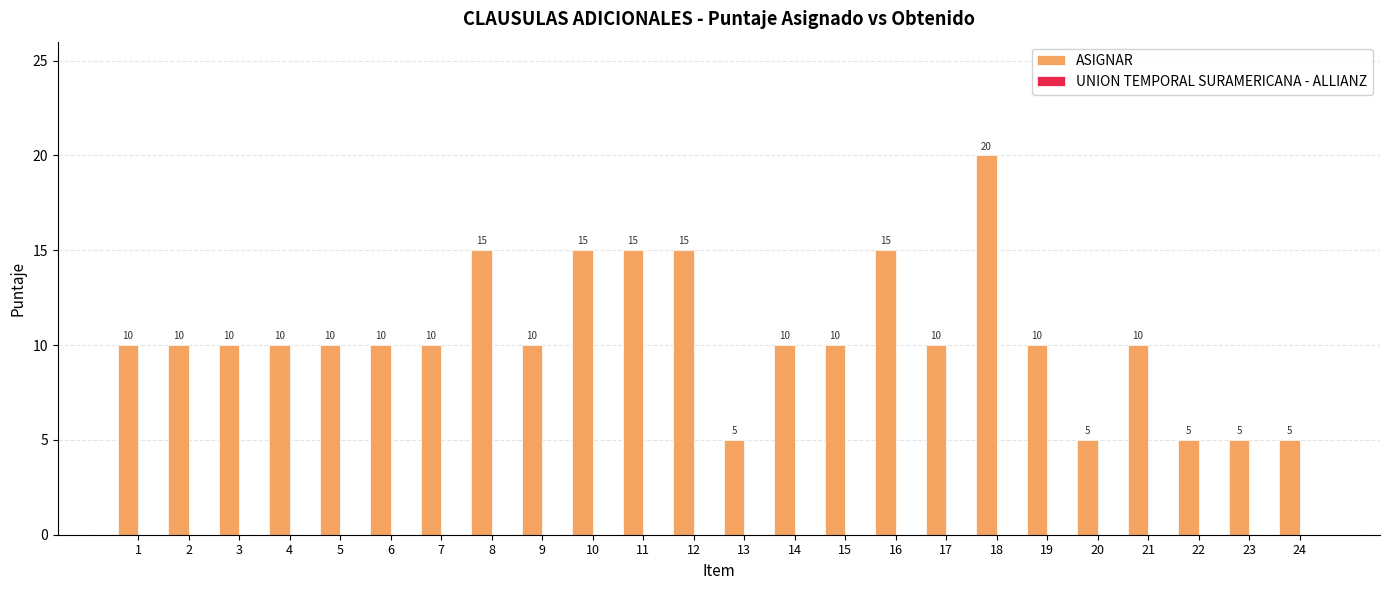

Reading left to right, what are all the values shown in this chart?

10	10	10	10	10	10	10	15	10	15	15	15	5	10	10	15	10	20	10	5	10	5	5	5